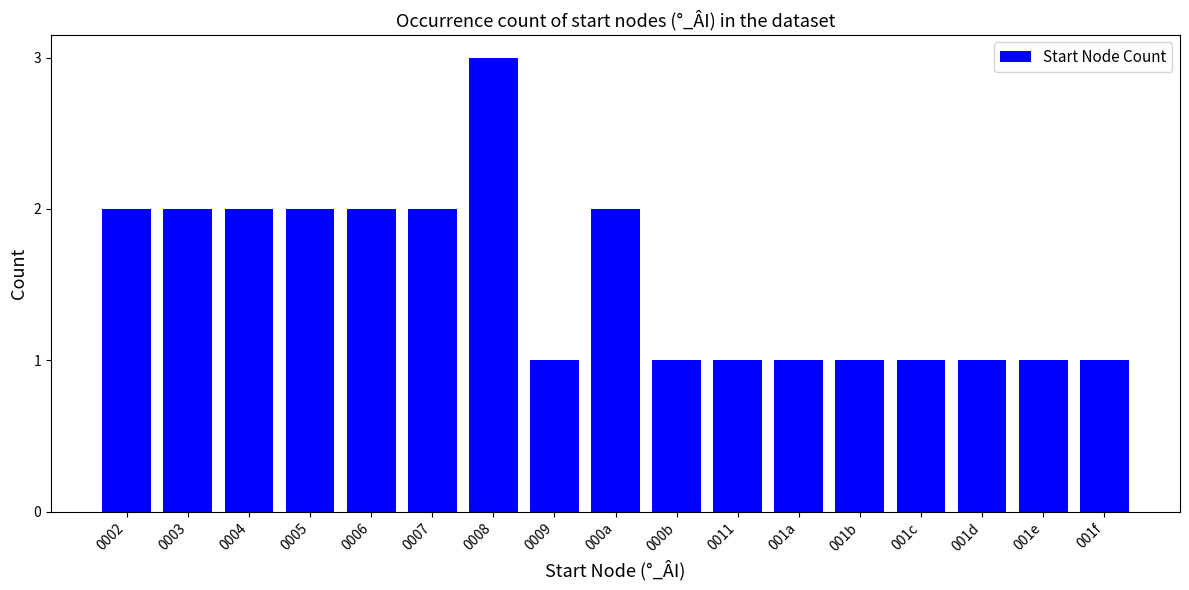

What is the minimum value shown in the chart?

1